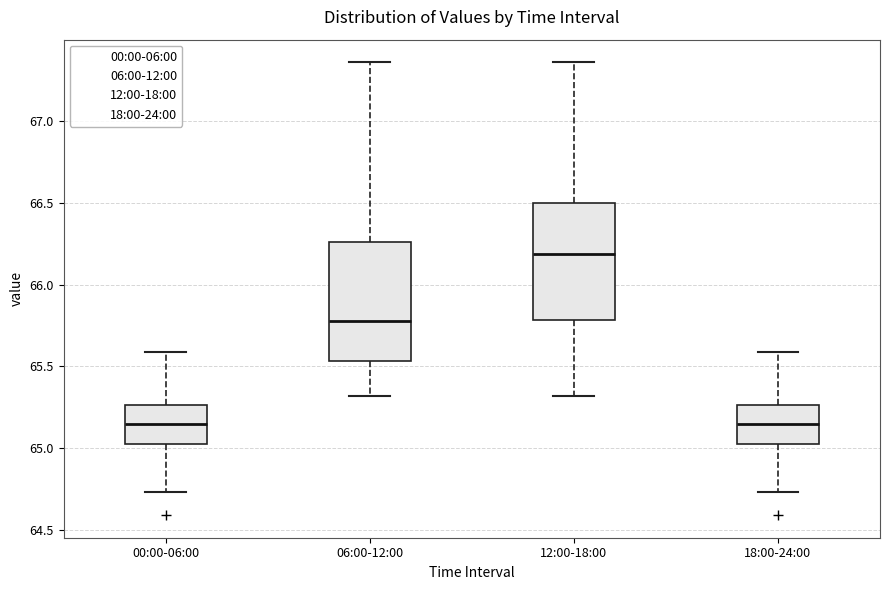

Where is the upper edge of the box for 12:00-18:00 on the y-axis? The values are not printed on the chart, so give them approximately, as read against the axis.

66.50